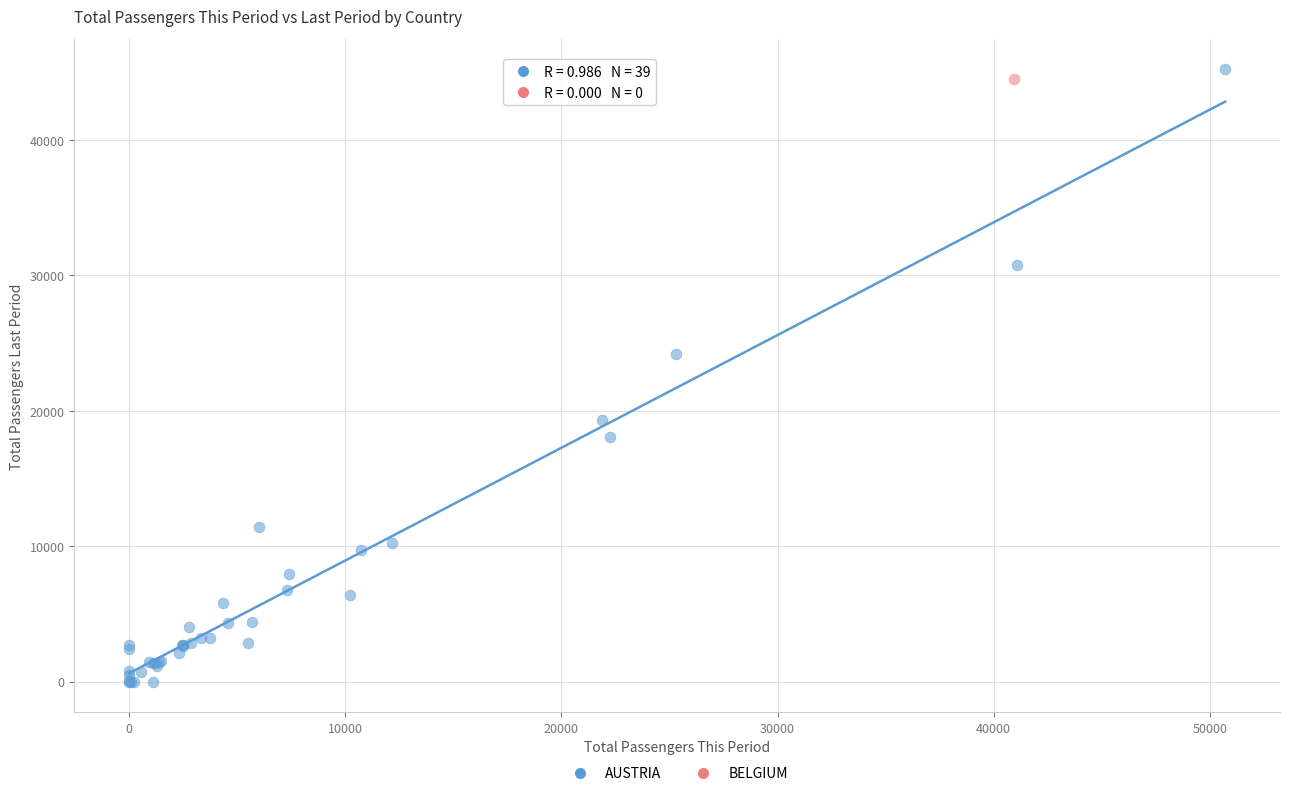

What are all the series names shown in the legend?

AUSTRIA, BELGIUM